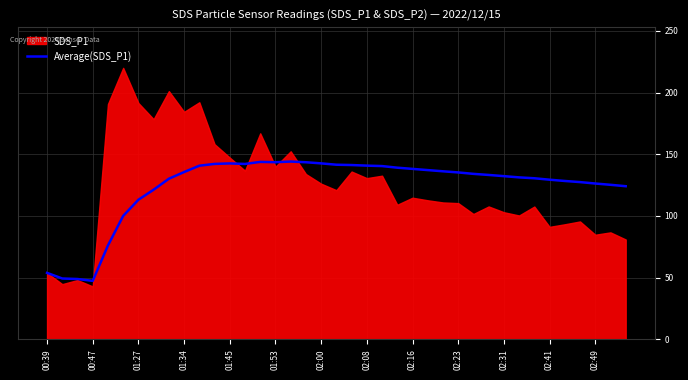

True or false: Average(SDS_P1) has a value of 72.4 at 02:08.

False